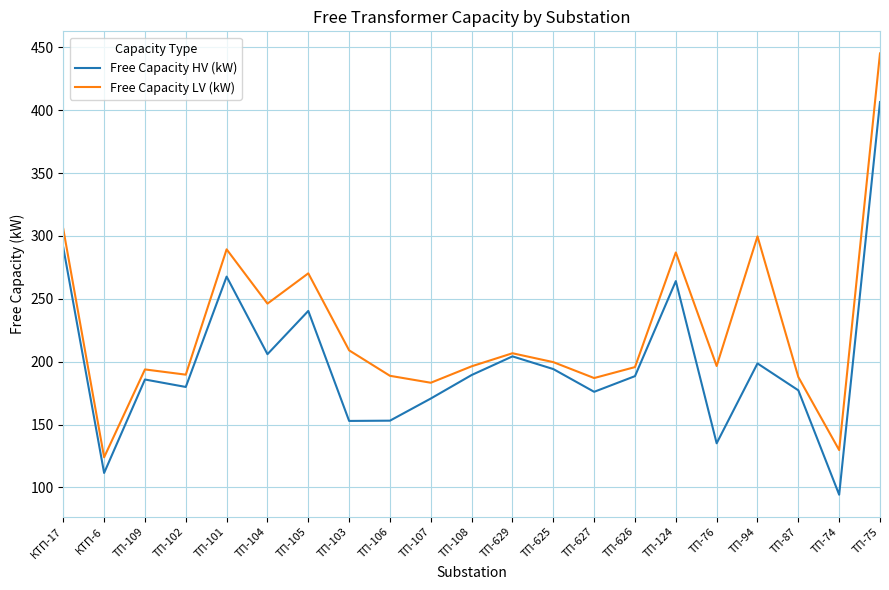

At which category does Free Capacity LV (kW) reach its first local valley?

КТП-6